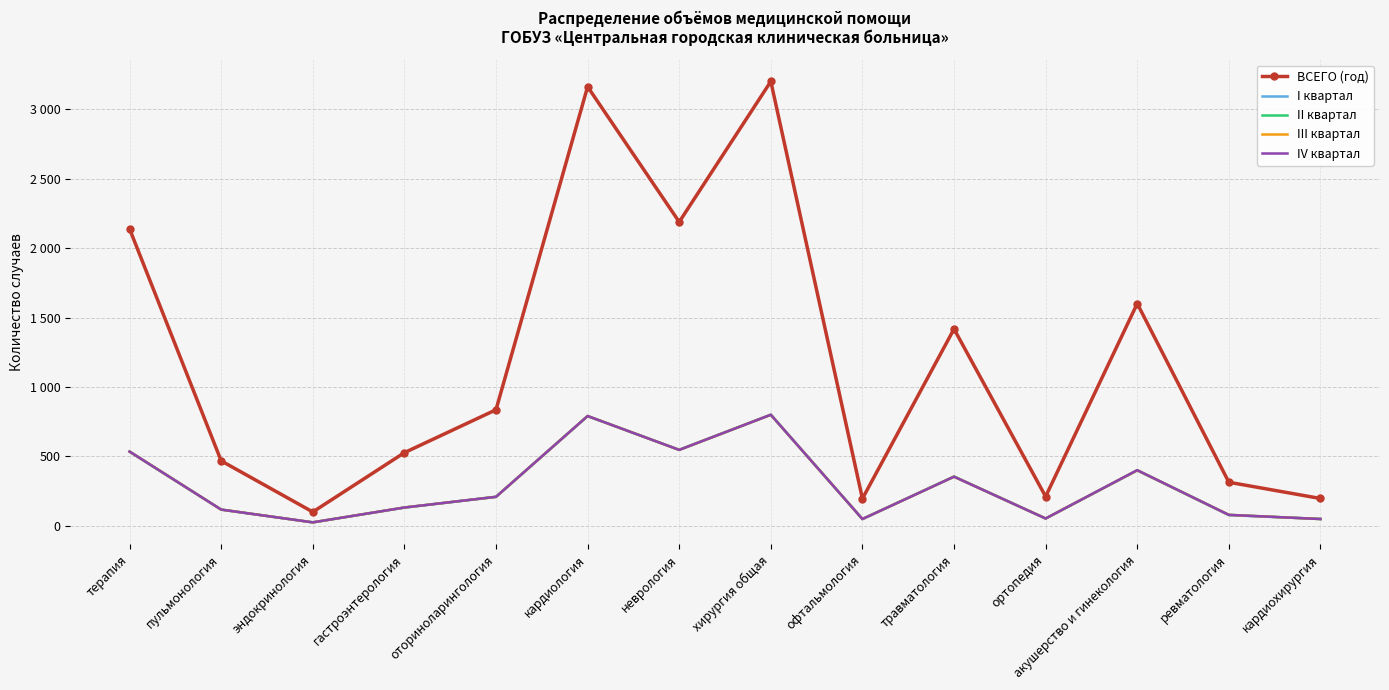

Which series has the widest spread of values?

ВСЕГО (год)